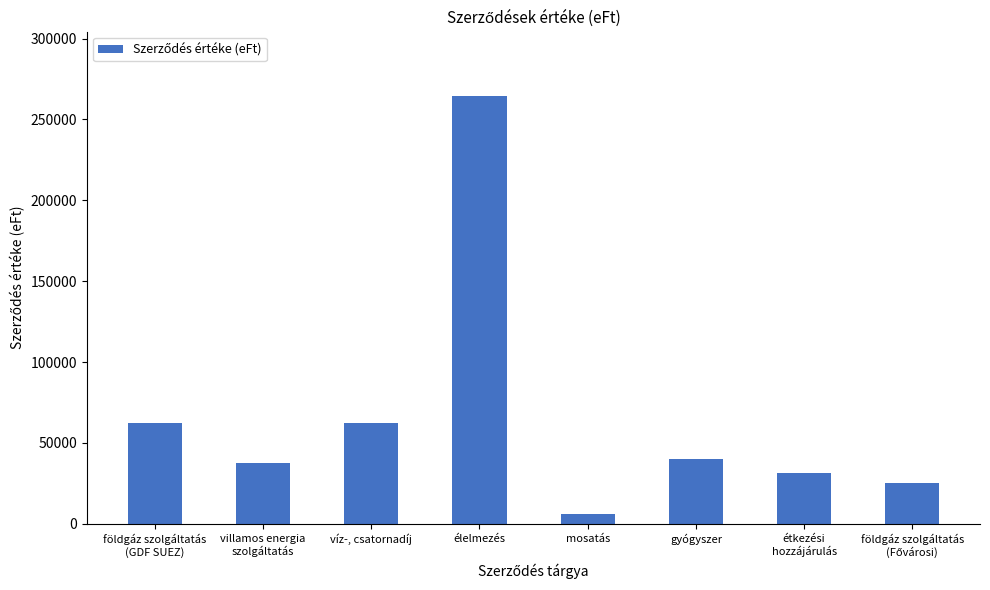

What is the difference between the second highest and minimum values?

56500